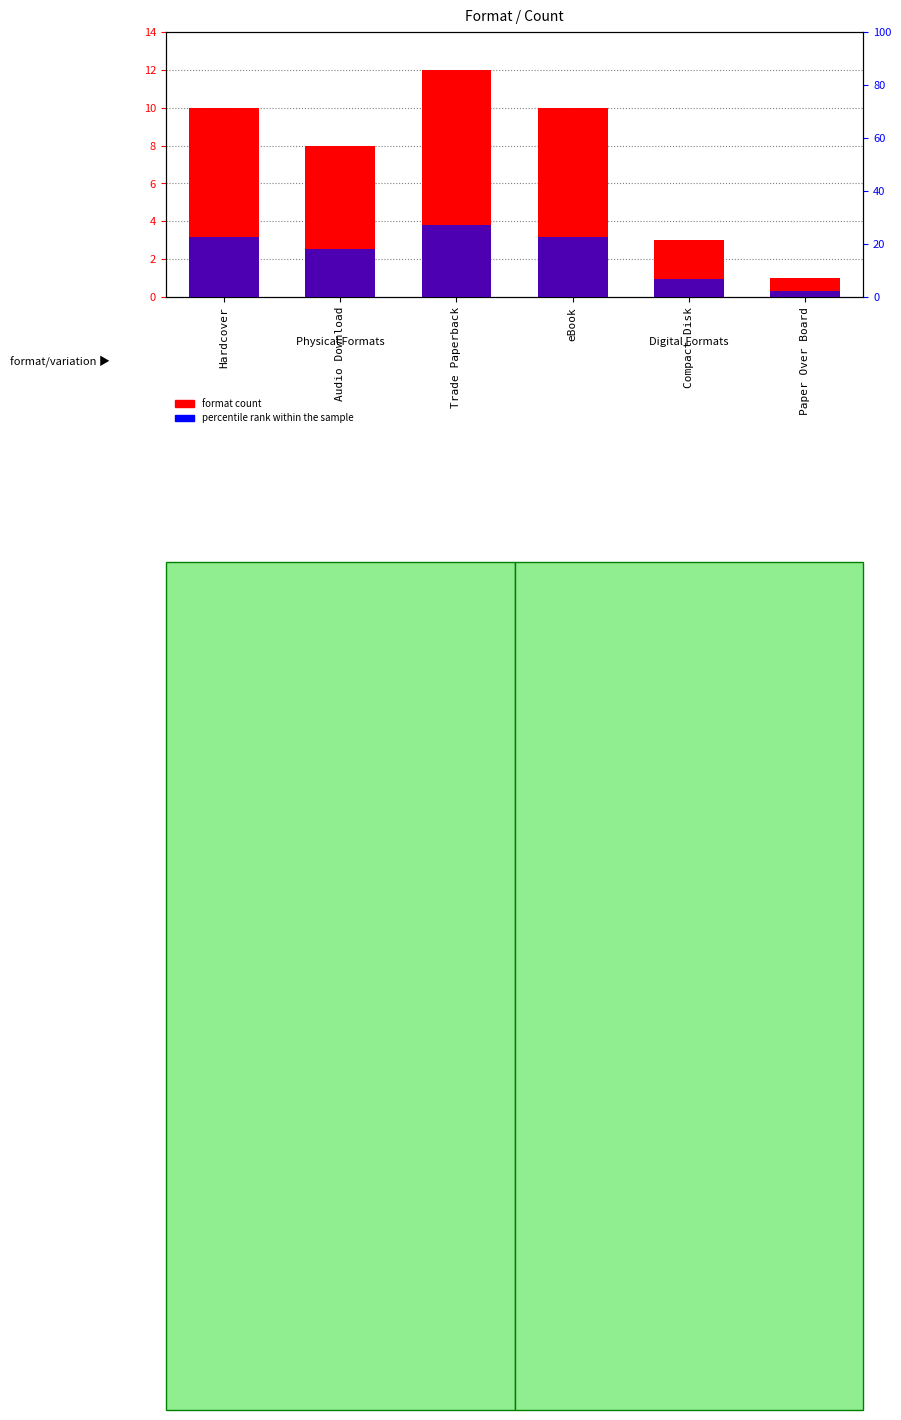

Rank the series at Trade Paperback from highest to lowest value.

percentile rank within the sample, format count